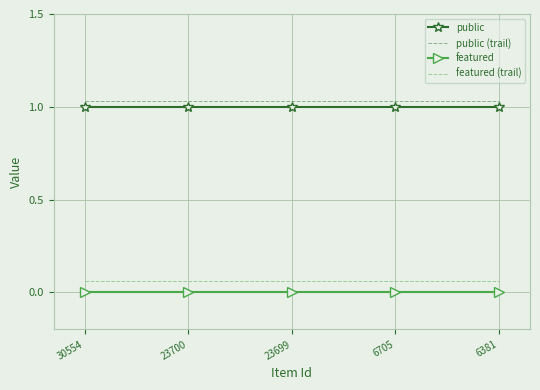

Is it true that featured equals 0.0 at 30554?

True